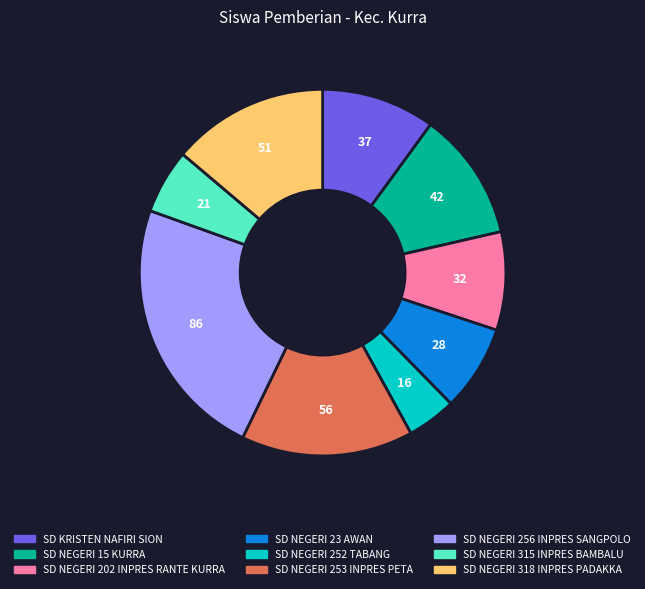

Approximately how many times larger is the value at SD NEGERI 256 INPRES SANGPOLO compared to SD NEGERI 23 AWAN?

3.1